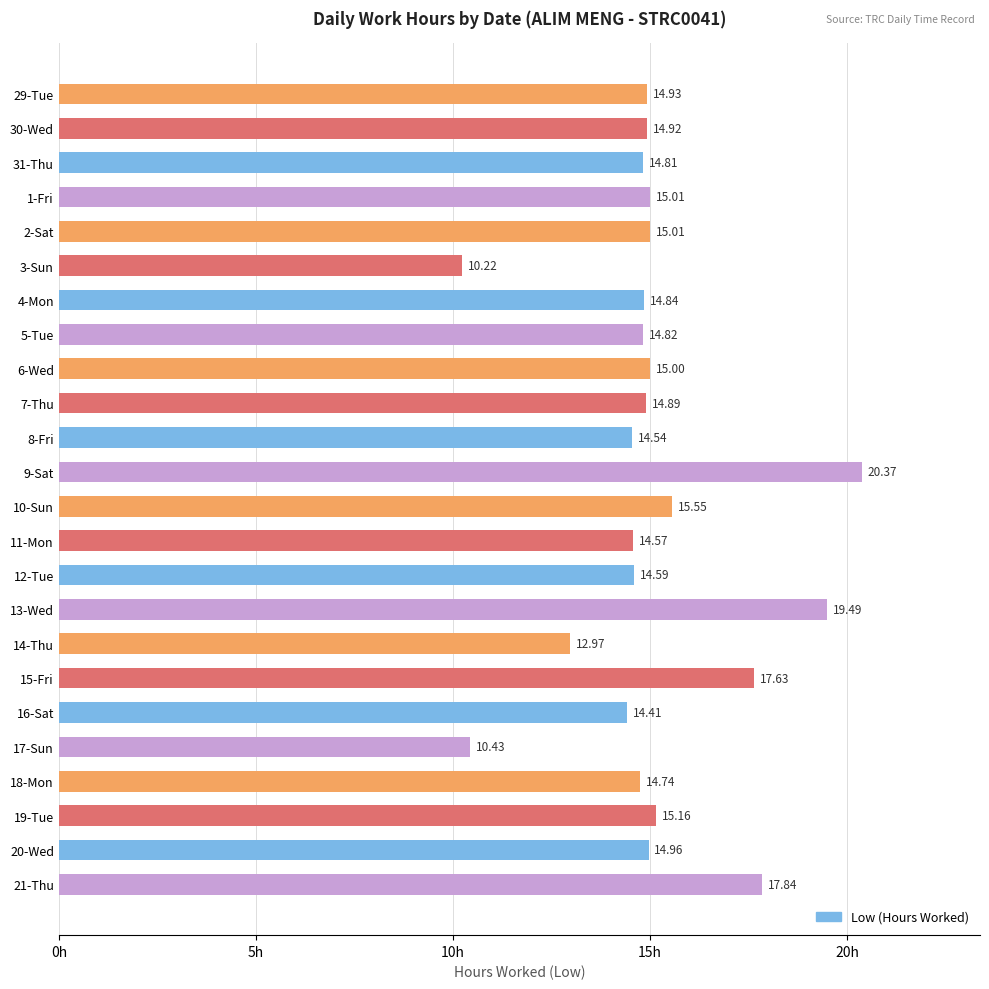

What is the sum of all values?

361.7